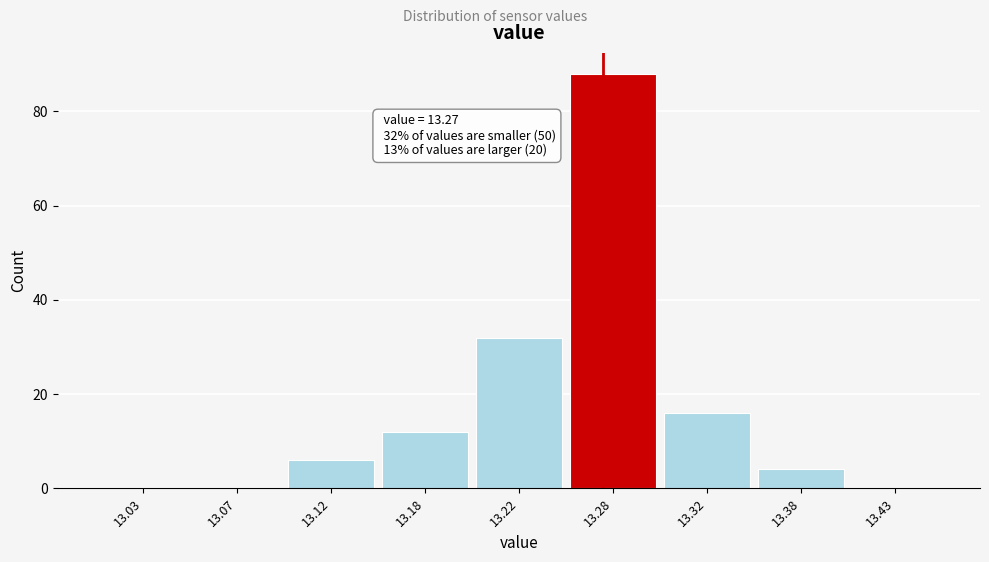

Reading left to right, extract all data points from this chart.

13.03=0	13.07=0	13.12=6	13.18=12	13.22=32	13.28=88	13.32=16	13.38=4	13.43=0